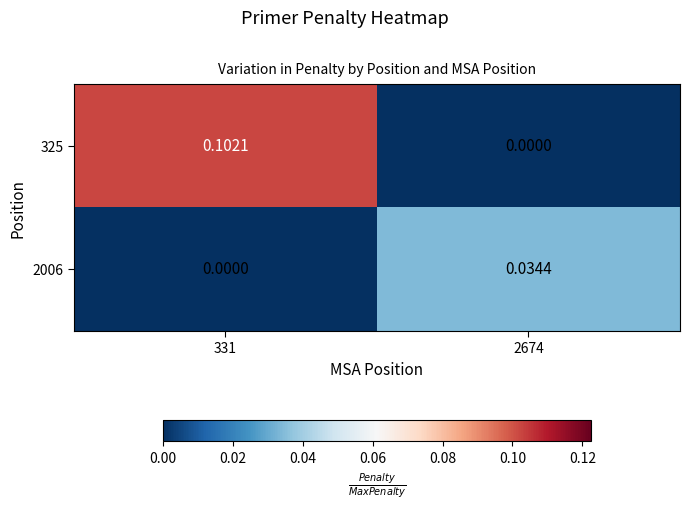

At 331, list the series in order from largest to smallest.

325, 2006